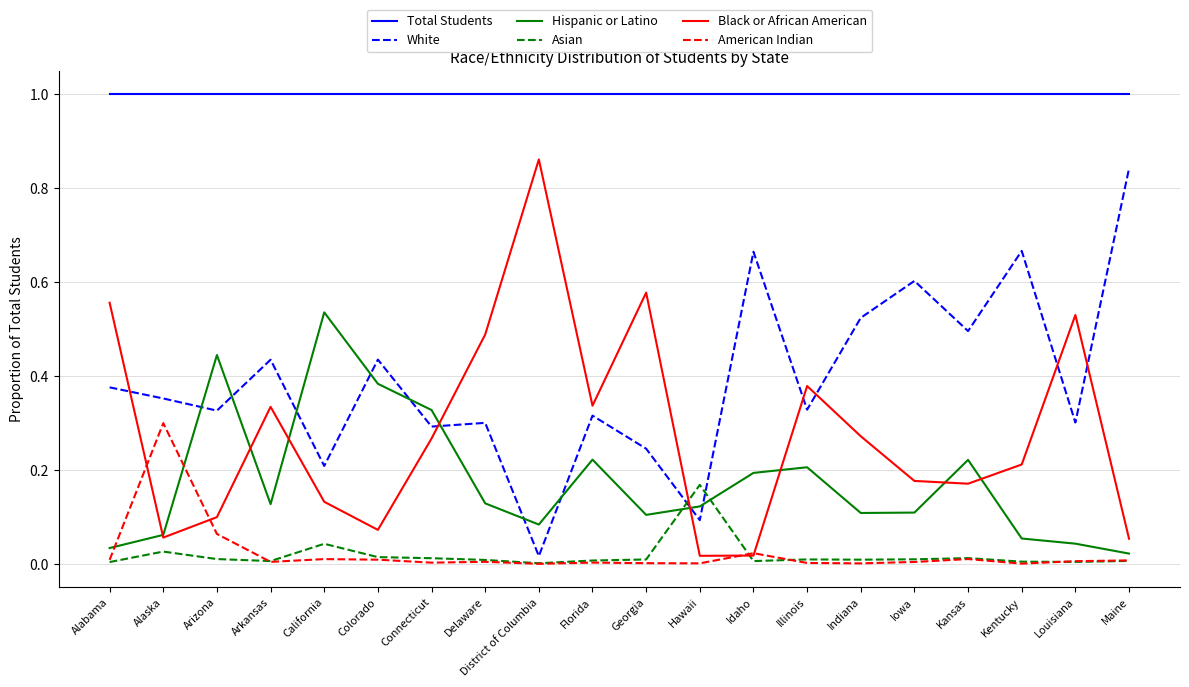

True or false: Black or African American has a value of 0.1 at Maine.

True